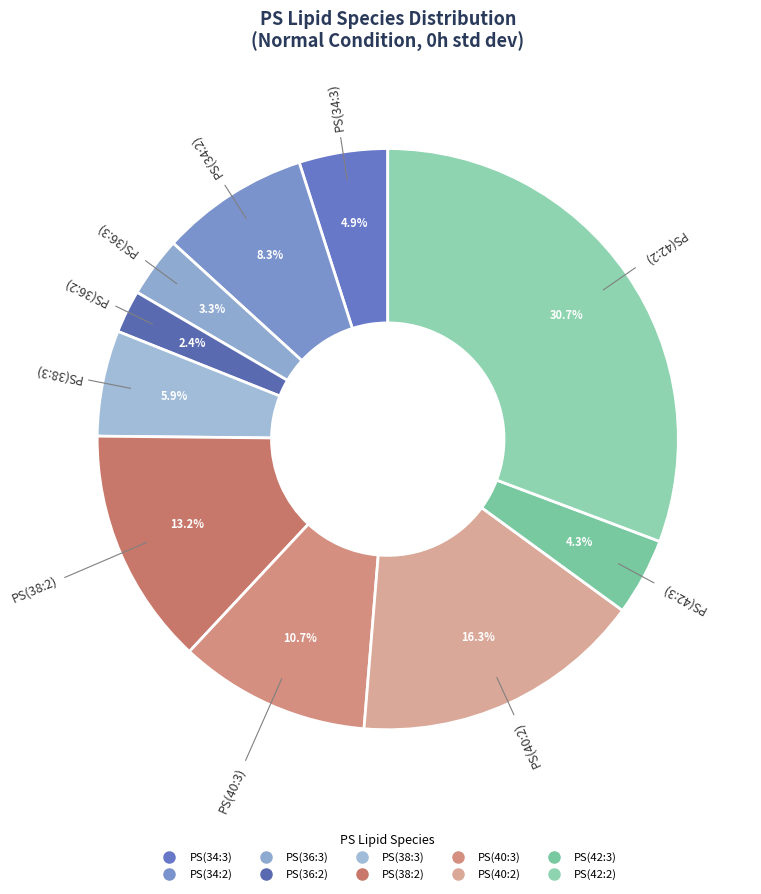

What portion of the pie excludes PS(36:2)?

97.6%